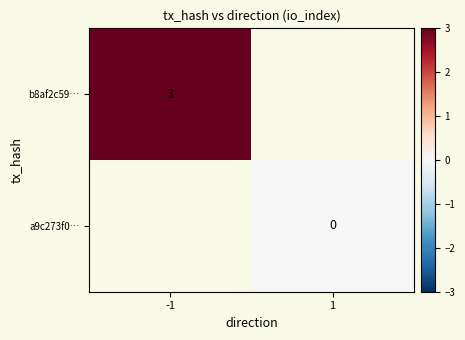

Is the value of b8af2c59… at -1 greater than the value of a9c273f0… at 1?

Yes